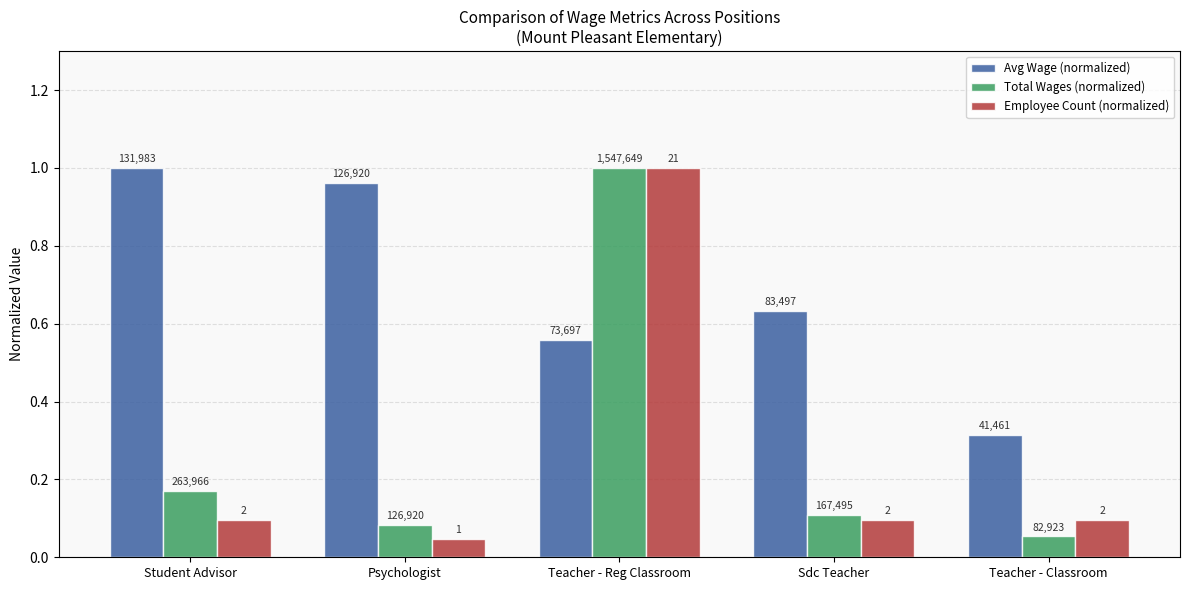

What is the sum of all Avg Wage (normalized) values?

3.5